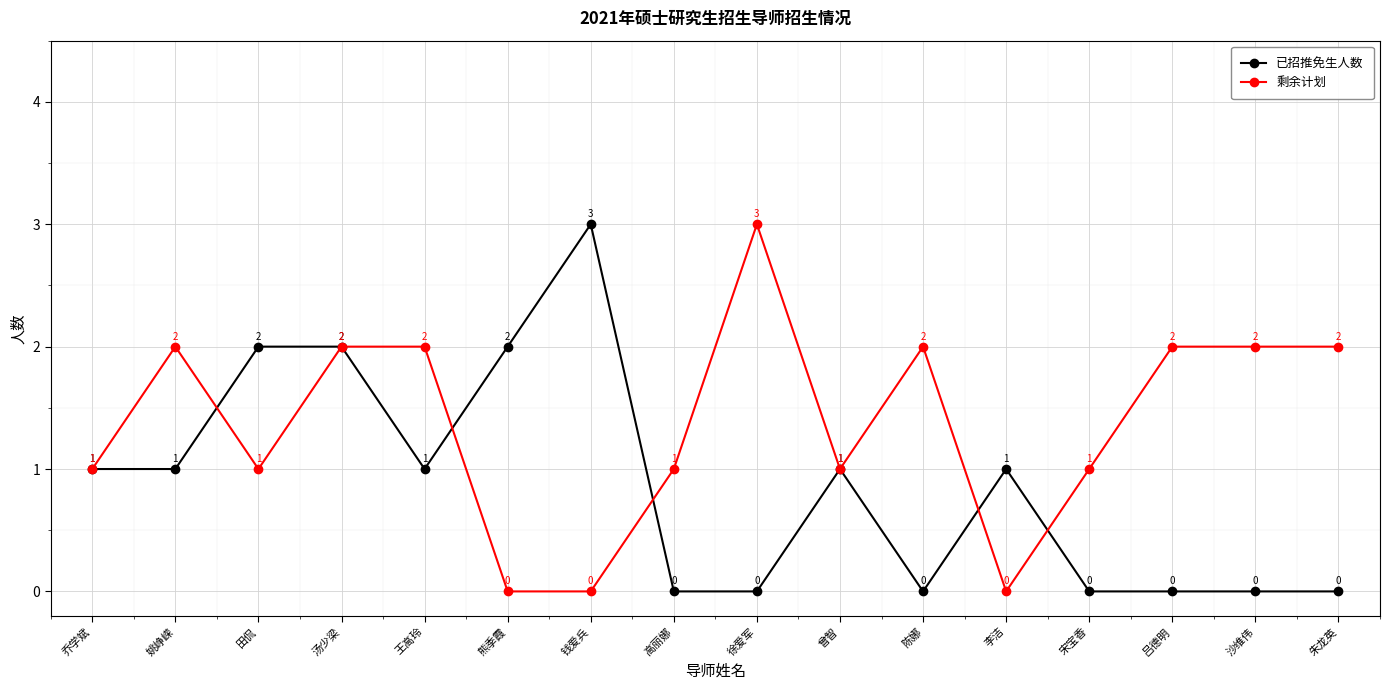

What is the sum of all 剩余计划 values?

22